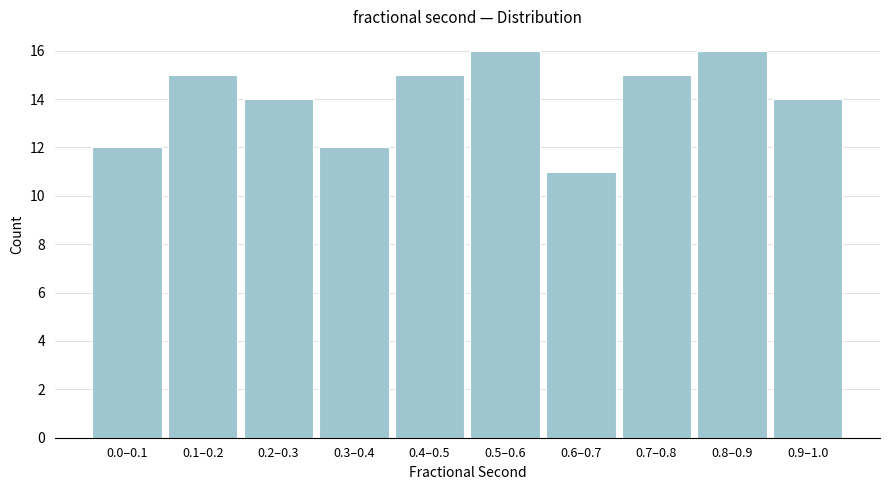

Reading left to right, what are all the values shown in this chart?

0.0–0.1=12	0.1–0.2=15	0.2–0.3=14	0.3–0.4=12	0.4–0.5=15	0.5–0.6=16	0.6–0.7=11	0.7–0.8=15	0.8–0.9=16	0.9–1.0=14